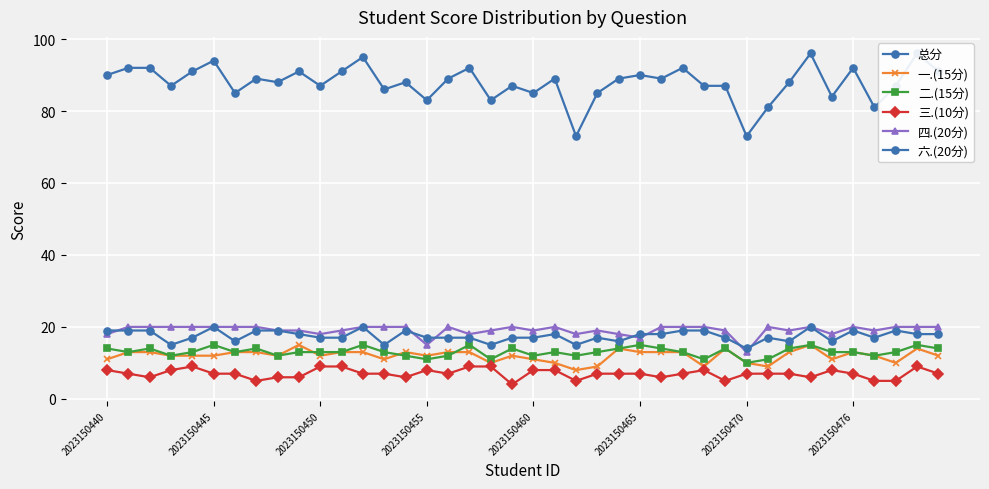

How many interior local peaks does the 六.(20分) series have?

9